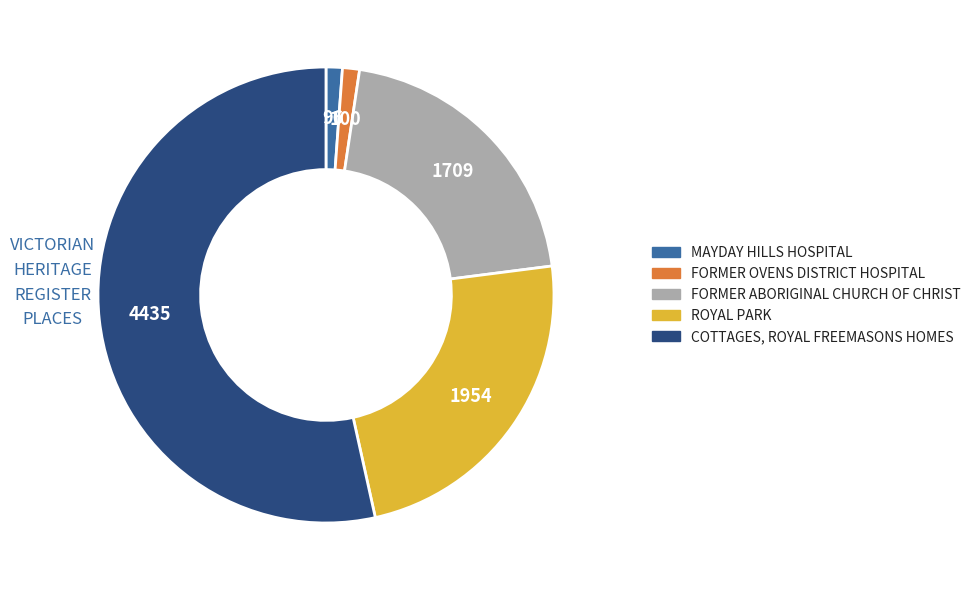

What is the largest slice in the pie chart?

COTTAGES, ROYAL FREEMASONS HOMES